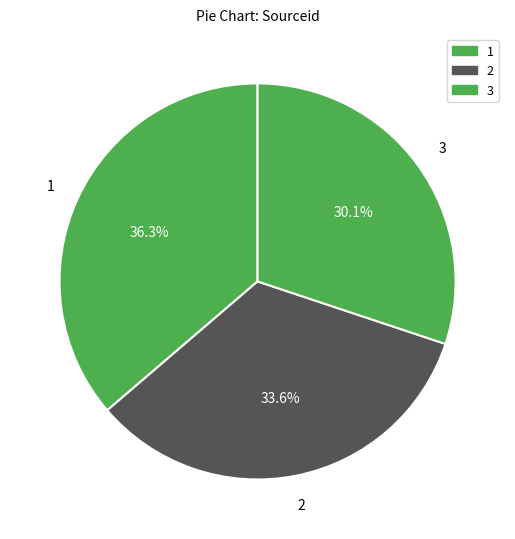

Which category has the smallest portion of the pie?

3